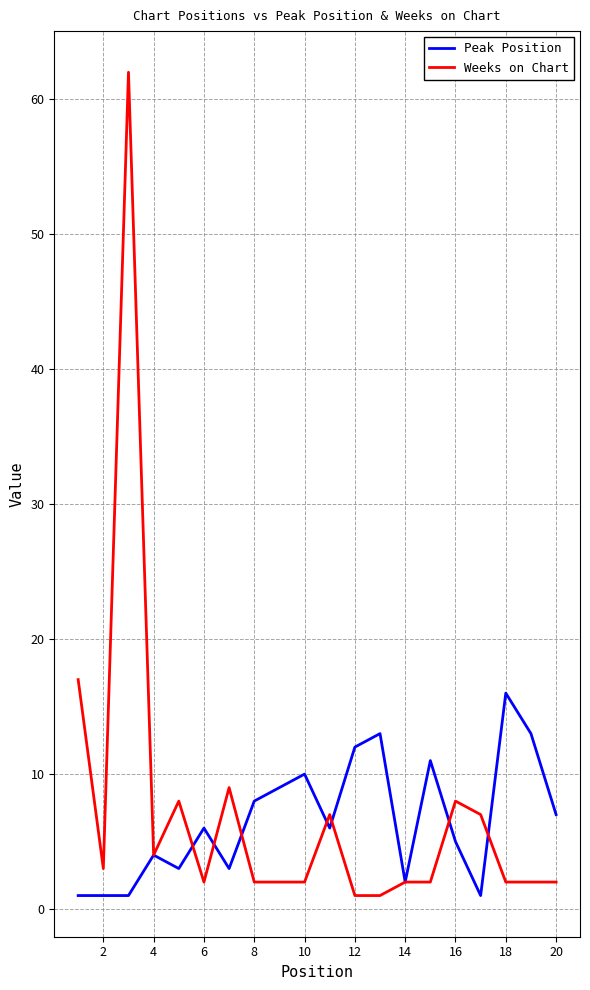

How many lines are shown in the chart?

2